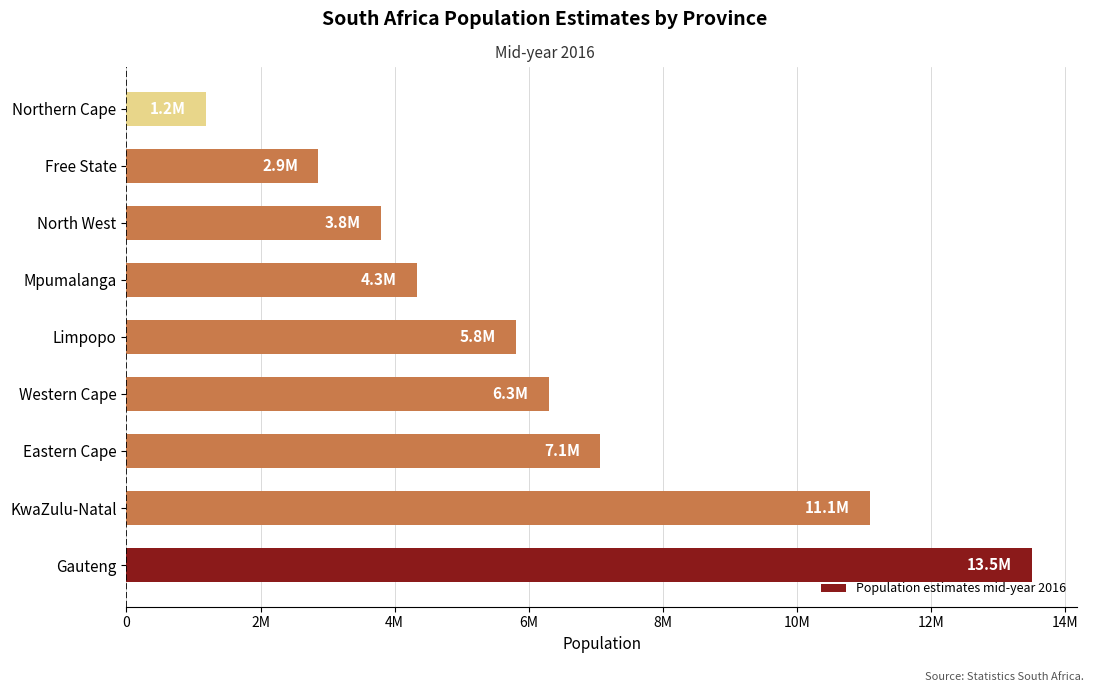

List the labels in order of value, smallest first.

Northern Cape, Free State, North West, Mpumalanga, Limpopo, Western Cape, Eastern Cape, KwaZulu-Natal, Gauteng